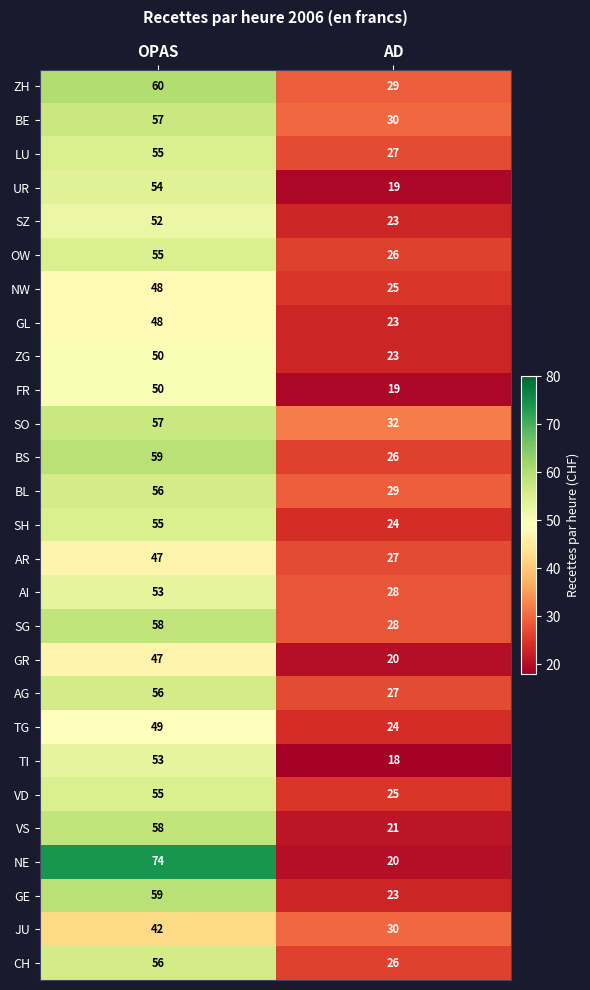

What is the minimum value shown in the chart?

18